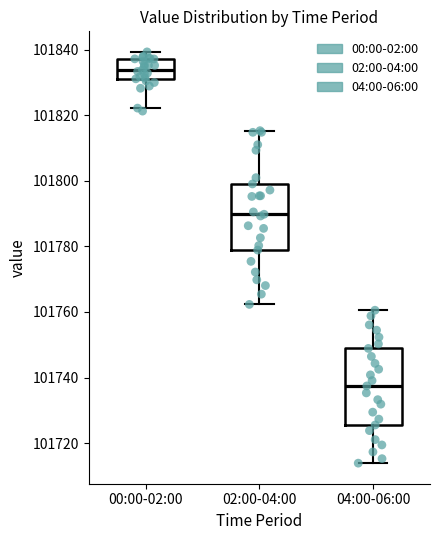

Reading left to right, read every box against the y-axis: the position of its median line, the range the box covers, and the ends of its whiskers. The values are not printed on the chart, so give them approximately, as read against the axis.

00:00-02:00: median 101834, box 101832 to 101838, whiskers 101822 to 101840
02:00-04:00: median 101790, box 101778 to 101800, whiskers 101762 to 101816
04:00-06:00: median 101738, box 101726 to 101748, whiskers 101714 to 101760